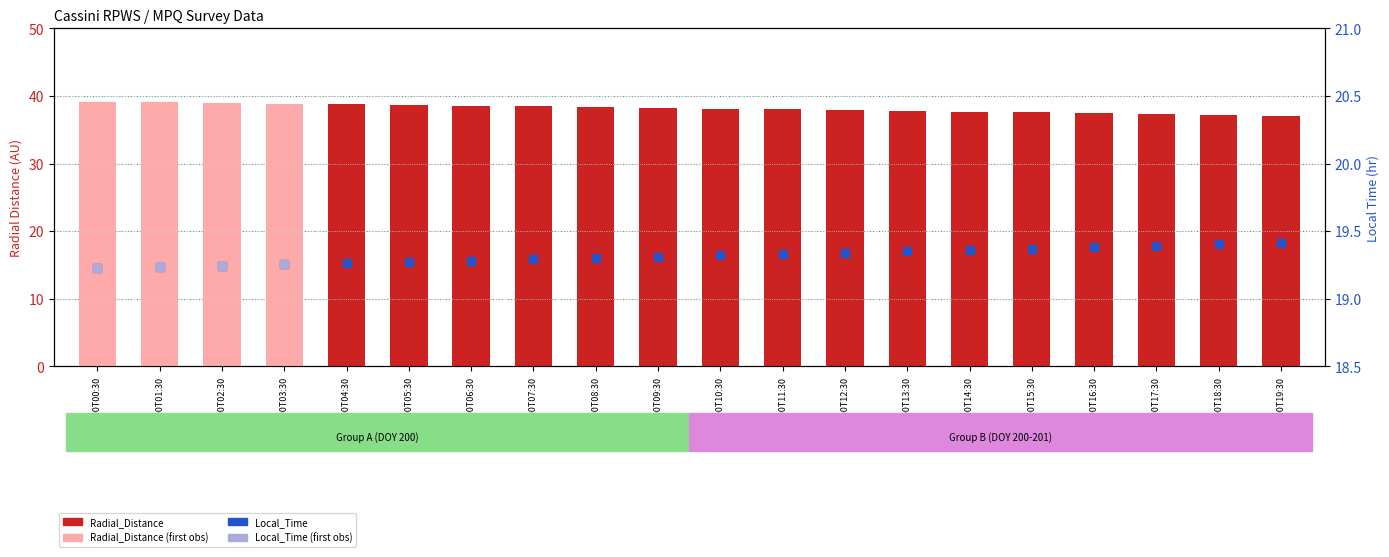

Which series has the largest total across all categories?

Radial_Distance